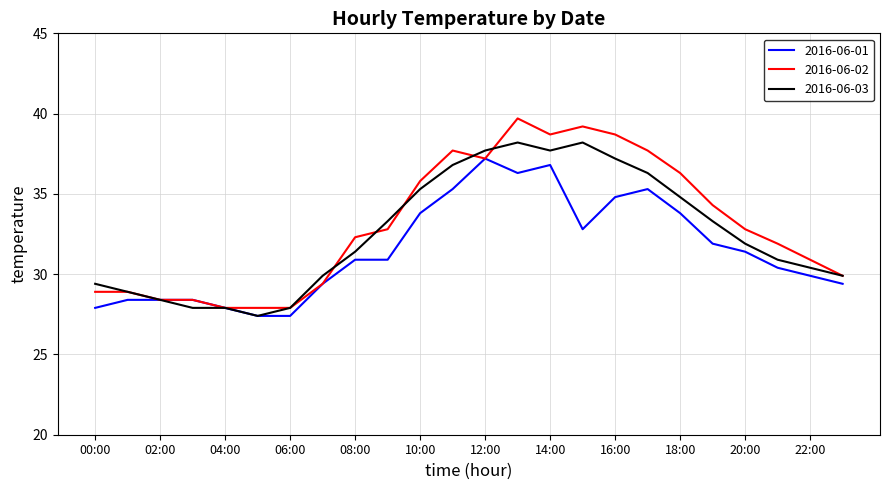

Which series has the largest range (max minus min)?

2016-06-02